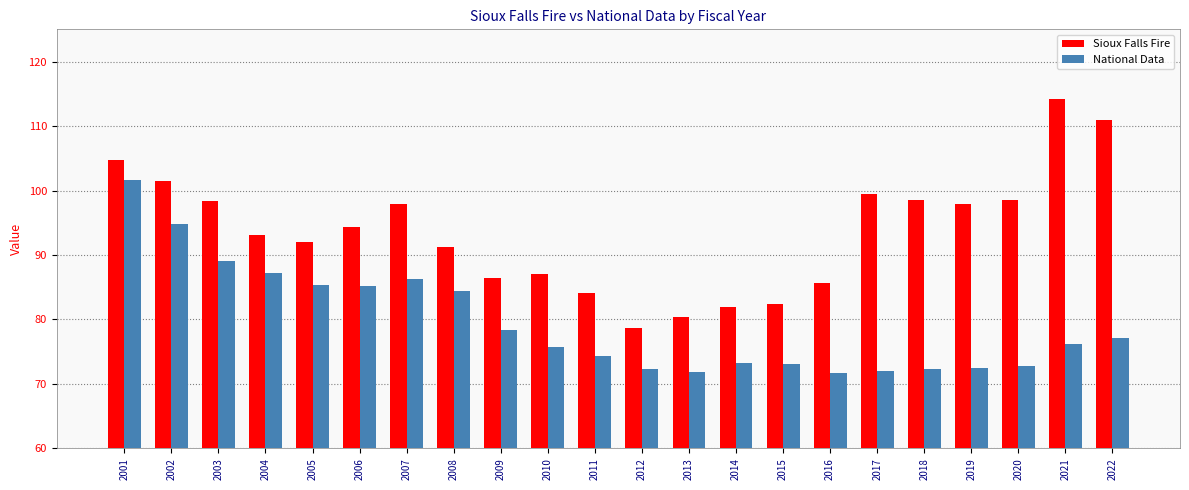

The value of National Data at 2001 is 155.0. True or false?

False